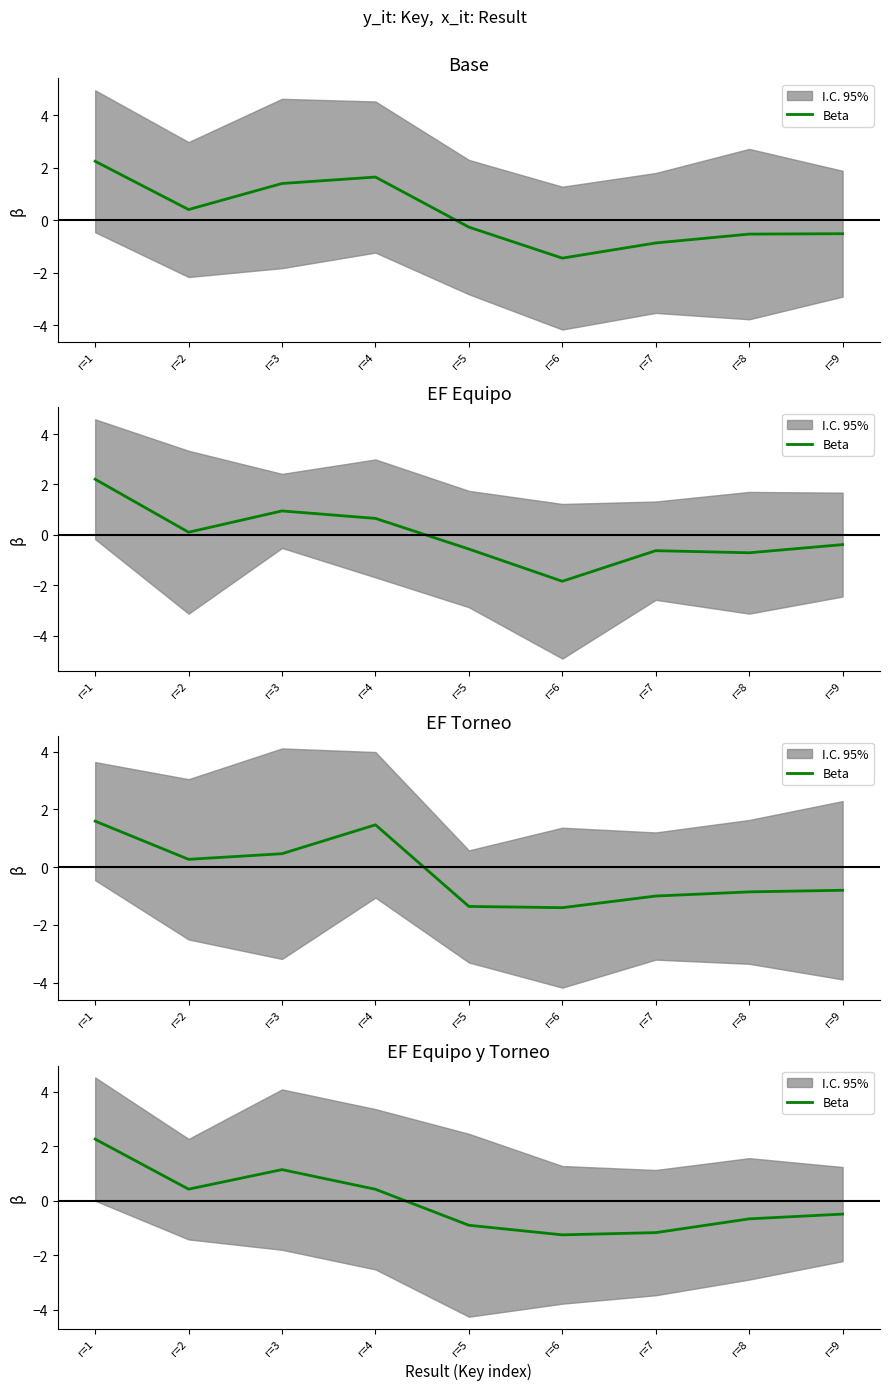

How many interior local peaks (higher than both neighbors) does the data have?

1